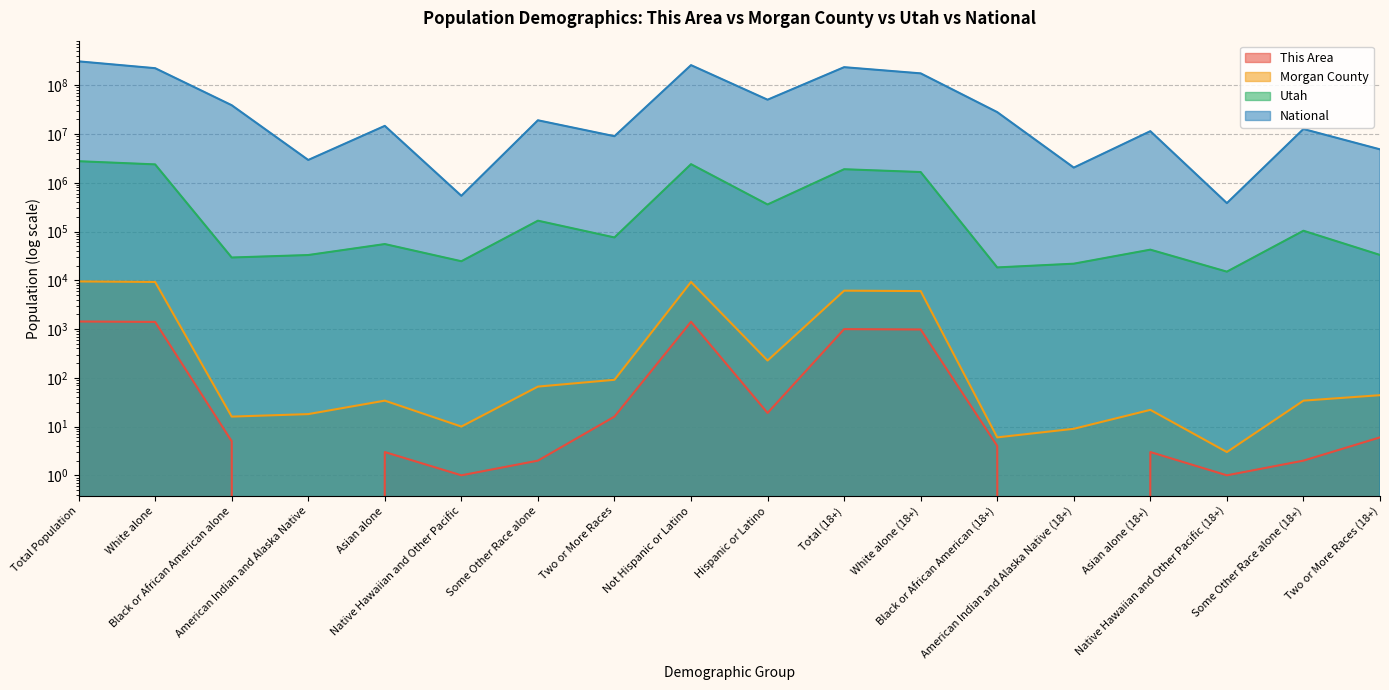

Rank the categories by This Area value from lowest to highest.

American Indian and Alaska Native, American Indian and Alaska Native (18+), Native Hawaiian and Other Pacific, Native Hawaiian and Other Pacific (18+), Some Other Race alone, Some Other Race alone (18+), Asian alone, Asian alone (18+), Black or African American (18+), Black or African American alone, Two or More Races (18+), Two or More Races, Hispanic or Latino, White alone (18+), Total (18+), White alone, Not Hispanic or Latino, Total Population